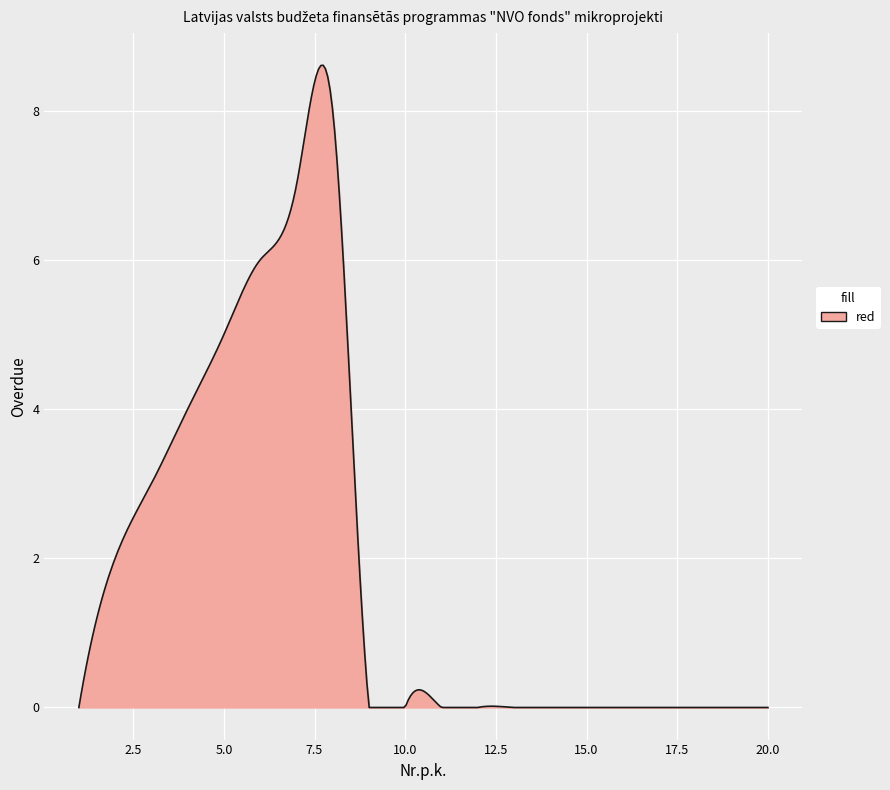

Reading left to right, transcribe all the data shown in this chart.

1=0	2=2	3=3	4=4	5=5	6=6	7=7	8=8	9=0	10=0	11=0	12=0	13=0	14=0	15=0	16=0	17=0	18=0	19=0	20=0